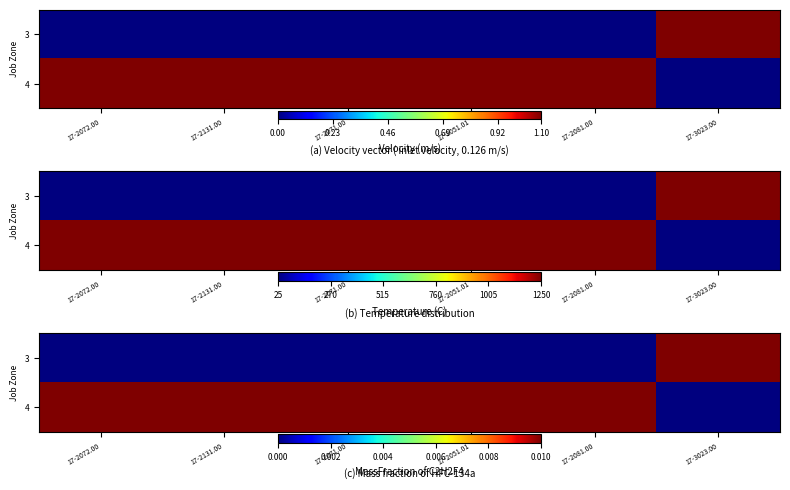

How many values in the 3 series exceed 0?

1